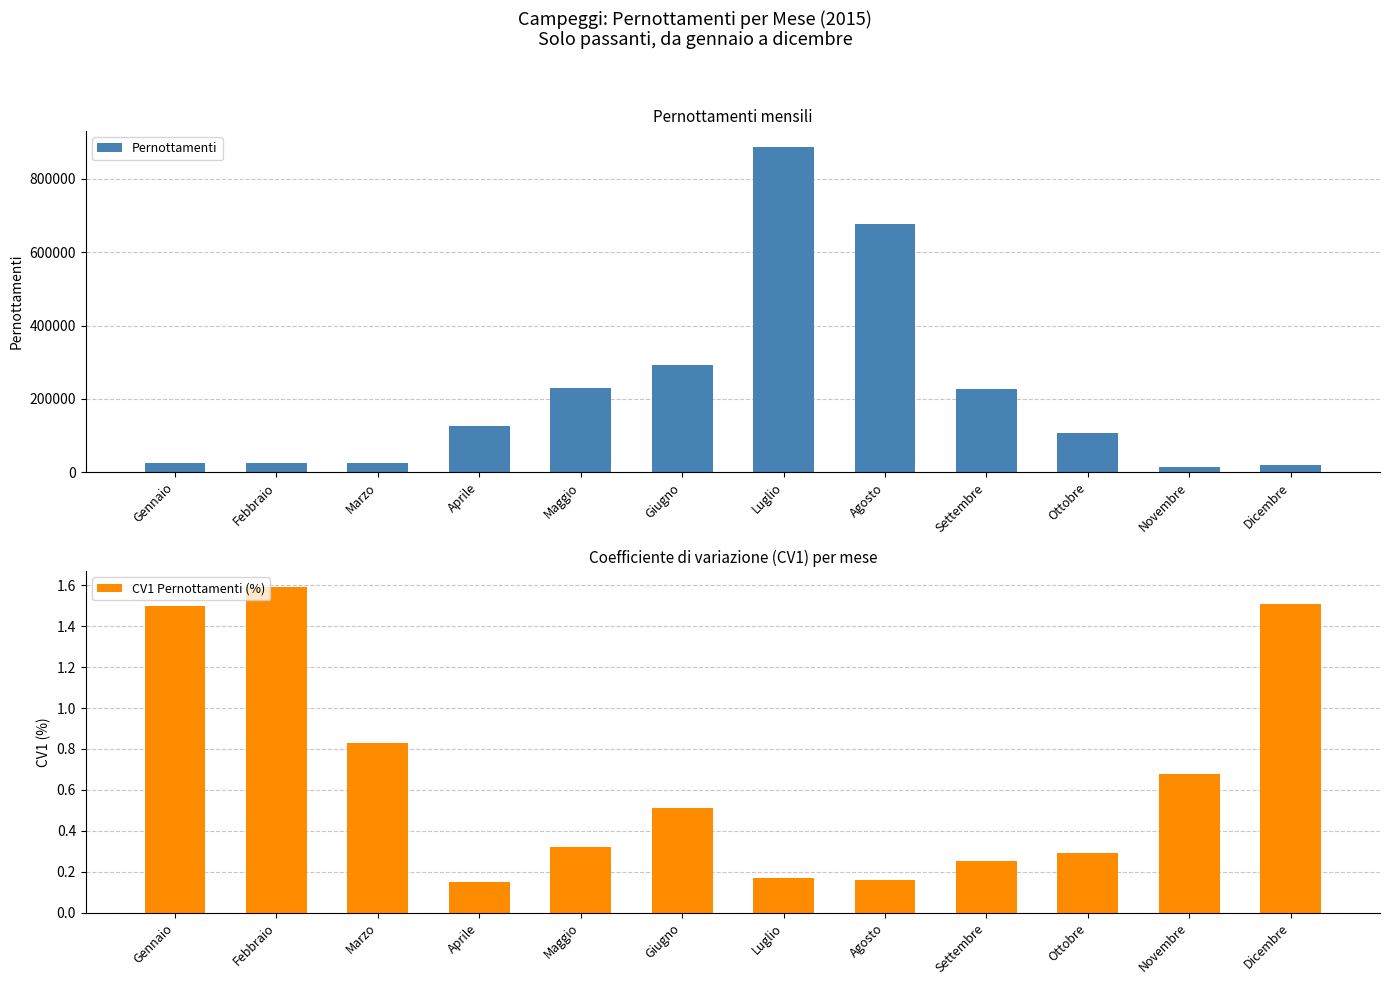

What is the total value across all series at Gennaio?

23849.5